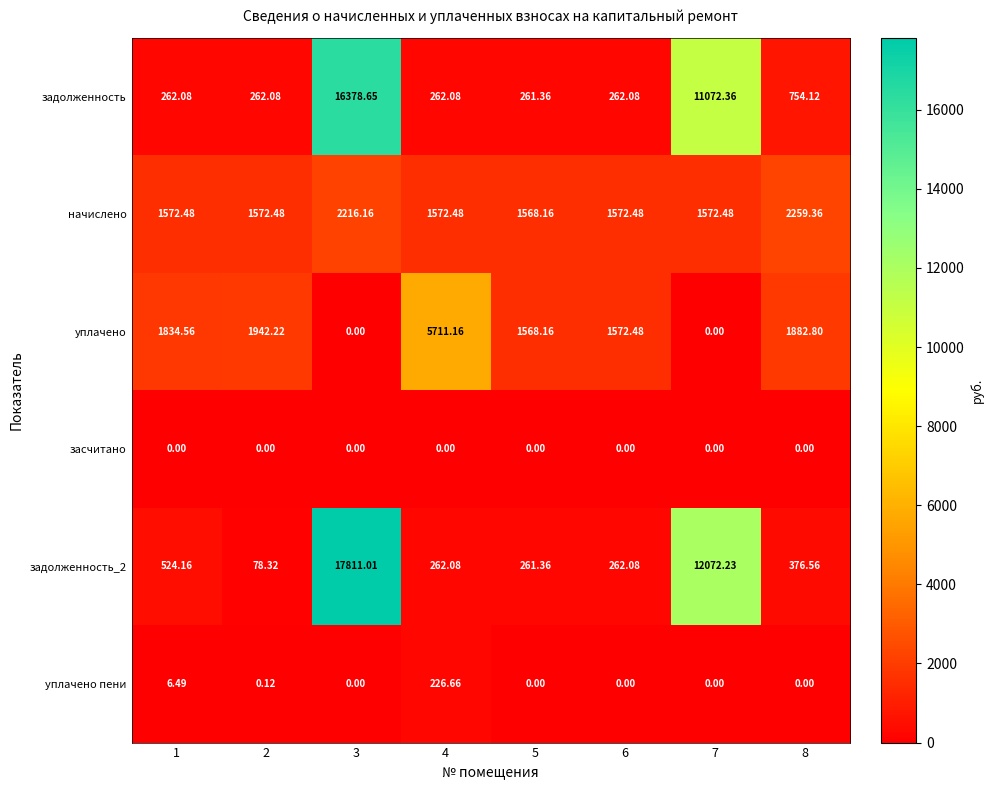

Is the value of уплачено at 1 greater than the value of засчитано at 7?

Yes